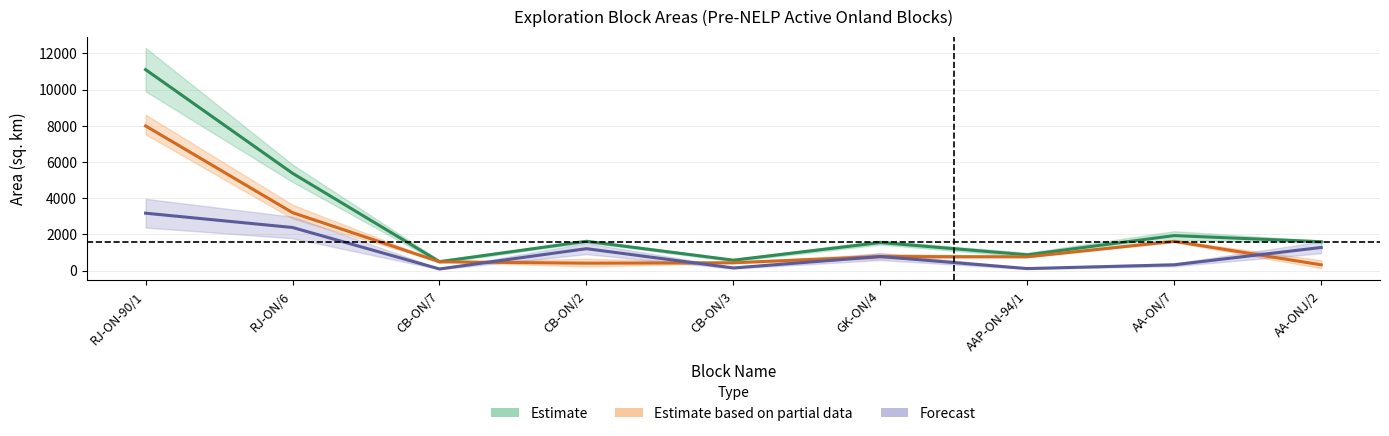

True or false: Estimate based on partial data and Estimate intersect in this chart.

False